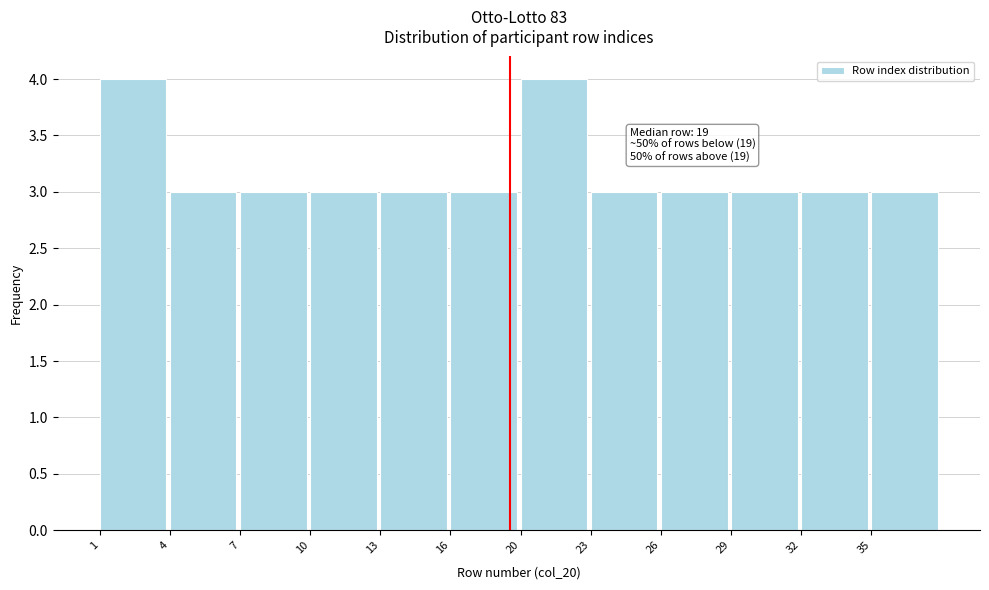

Reading left to right, extract all data points from this chart.

4	3	3	3	3	3	4	3	3	3	3	3